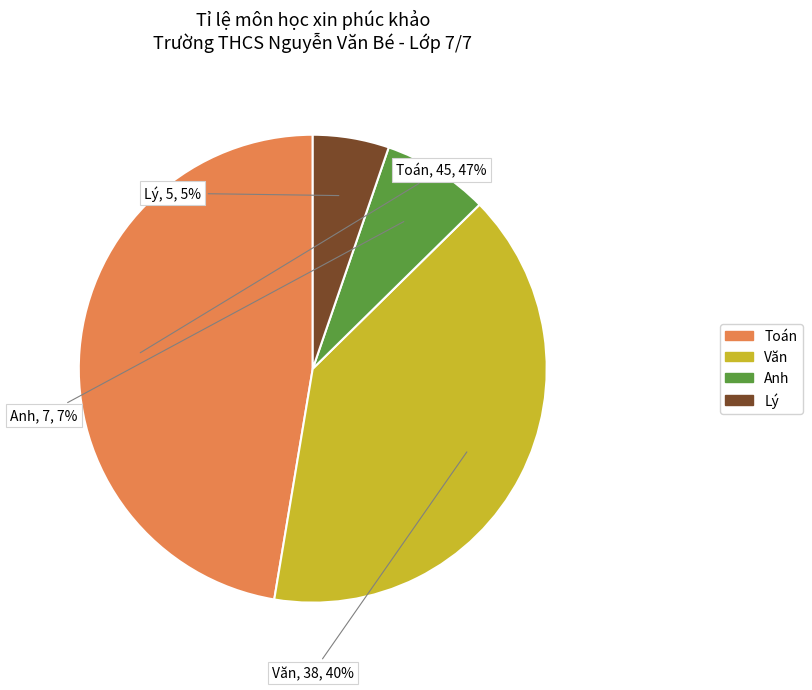

How many segments does this pie chart have?

4